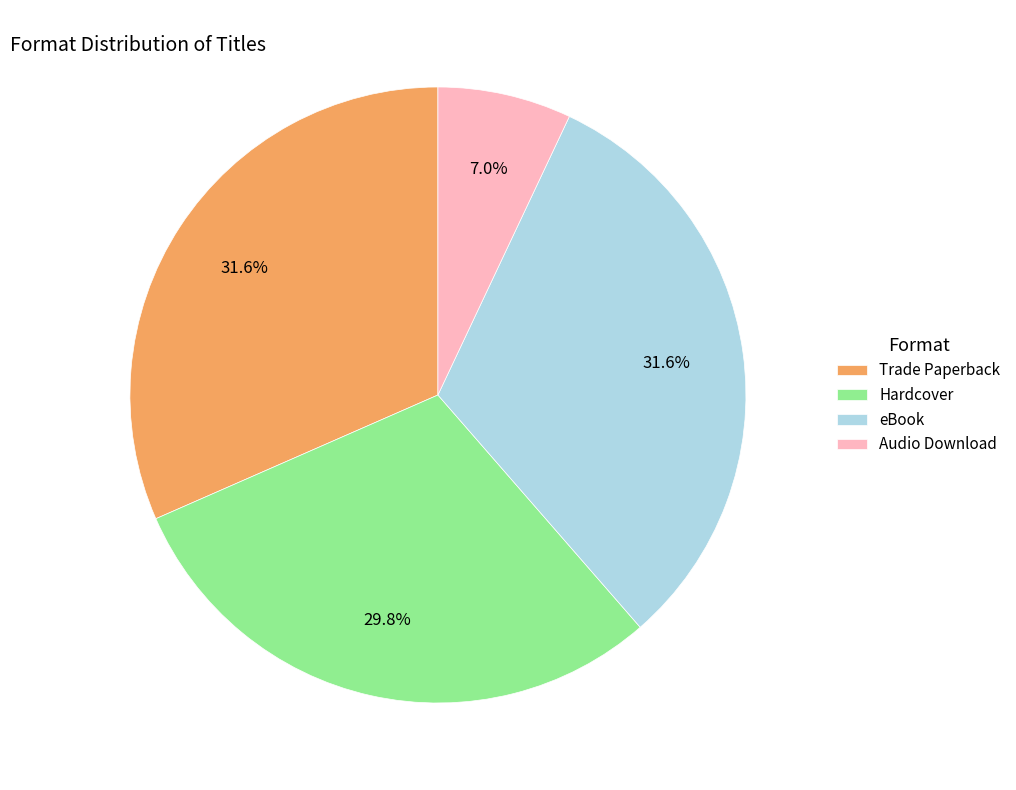

How much of the chart is everything except eBook?

68.4%